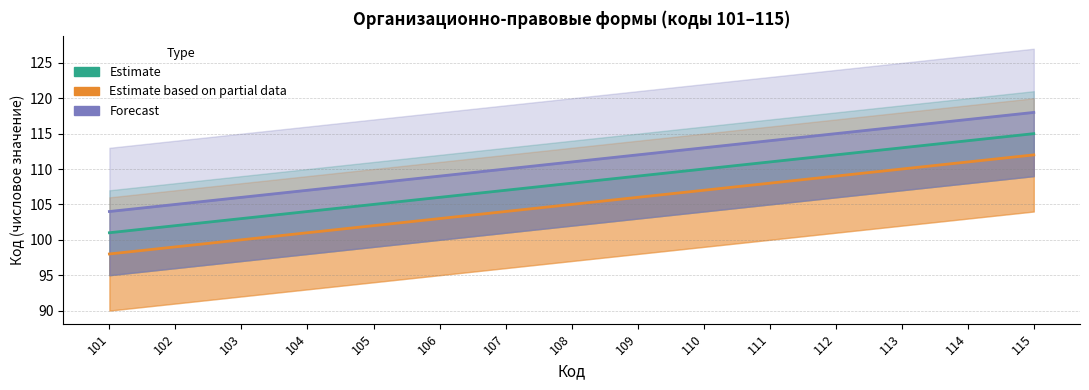

Is the value of Forecast at 101 greater than the value of Estimate at 102?

Yes